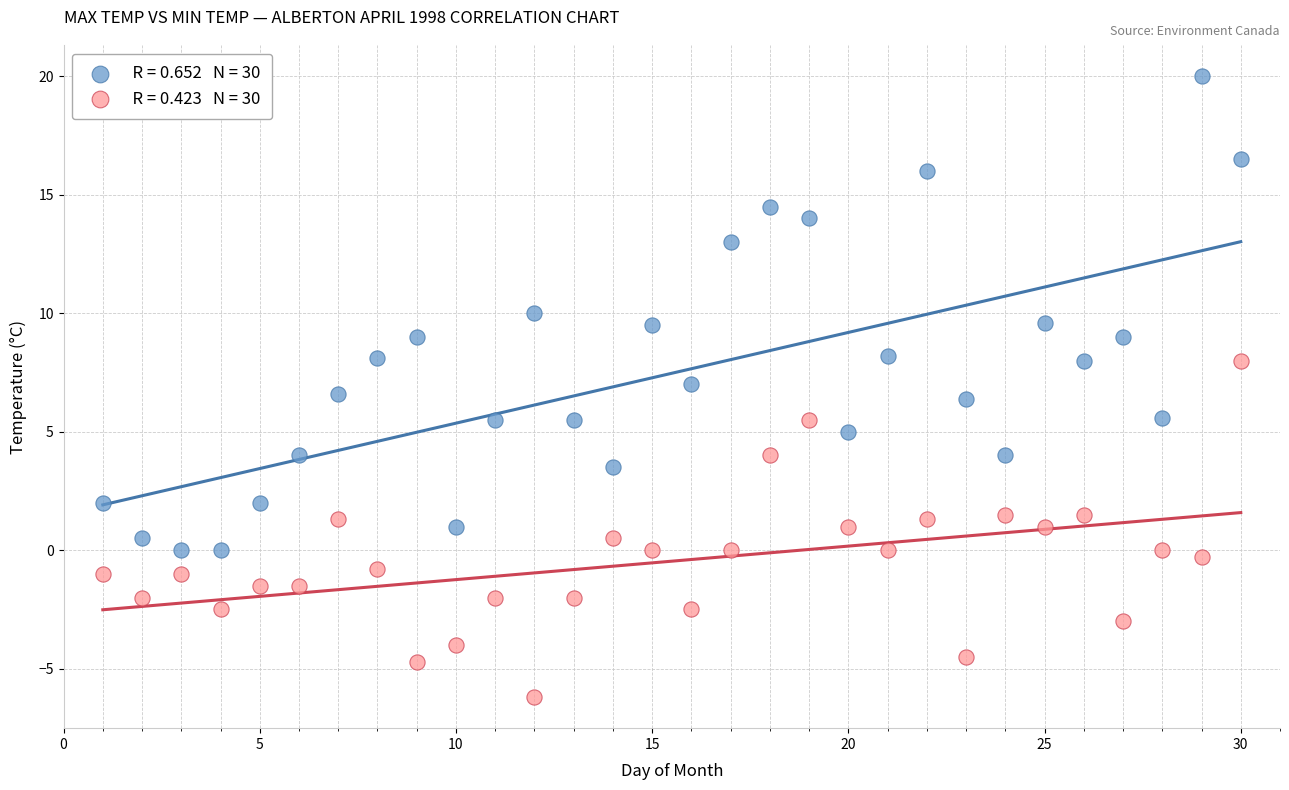

Across all data points, what is the range of X values (max minus min)?

29.0